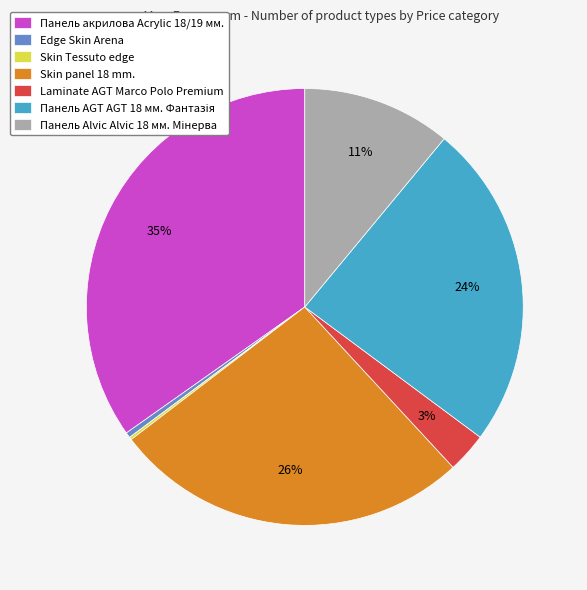

To the nearest percent, what percentage of the pie is Skin panel 18 mm.?

26%